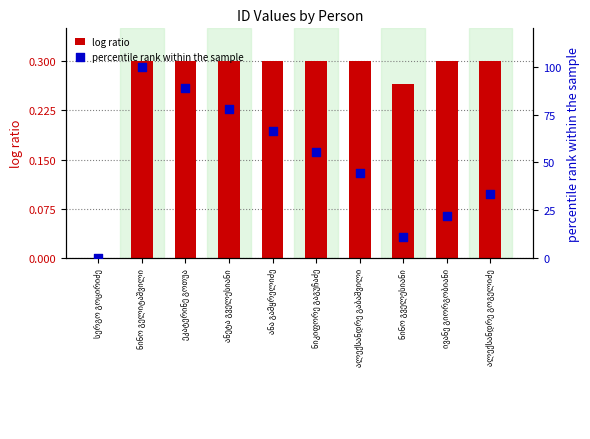

At which category is the sum across all series the highest?

ნინო გელიტაშვილი